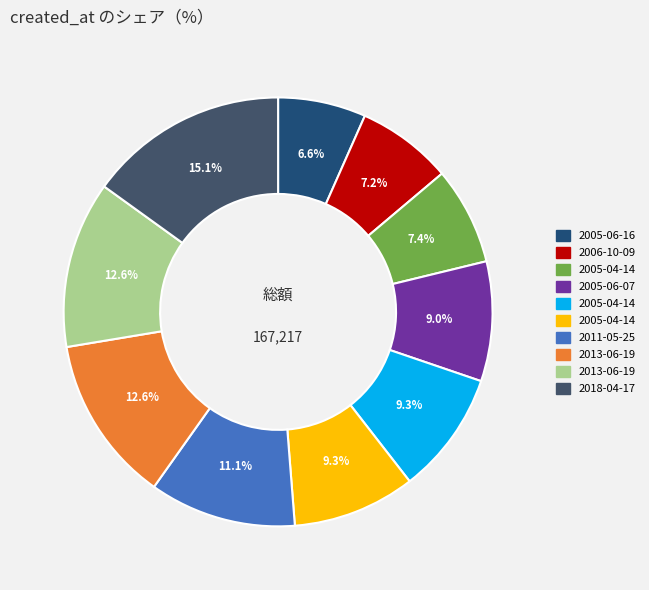

Does any single category account for the majority?

No